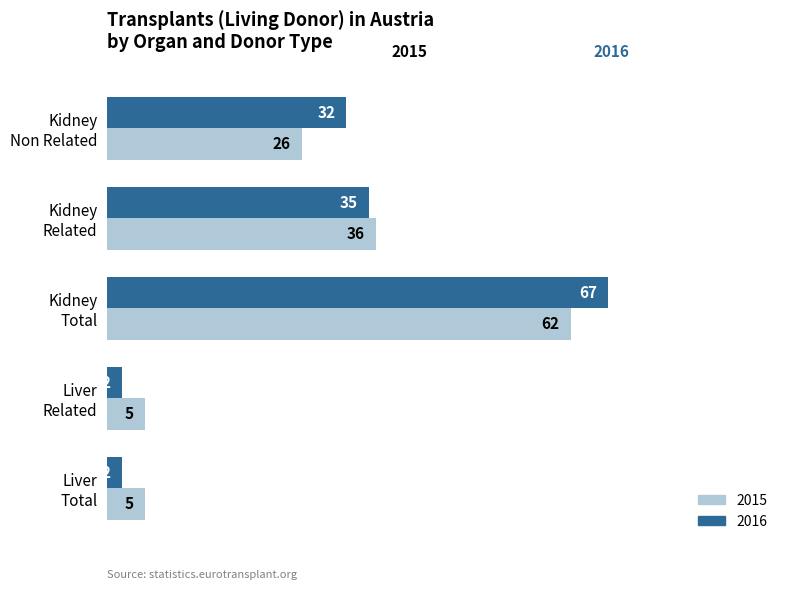

Which series has the largest range (max minus min)?

2016